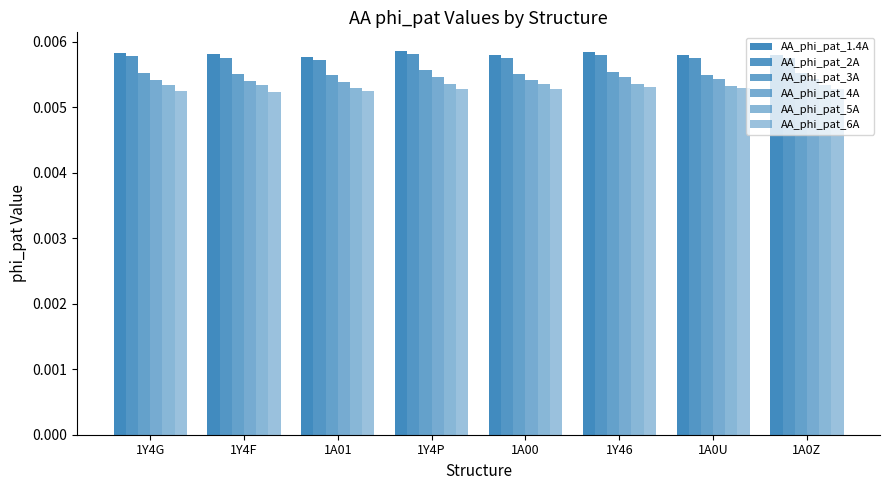

What is the label of the 2nd bar from the right?

1A0U